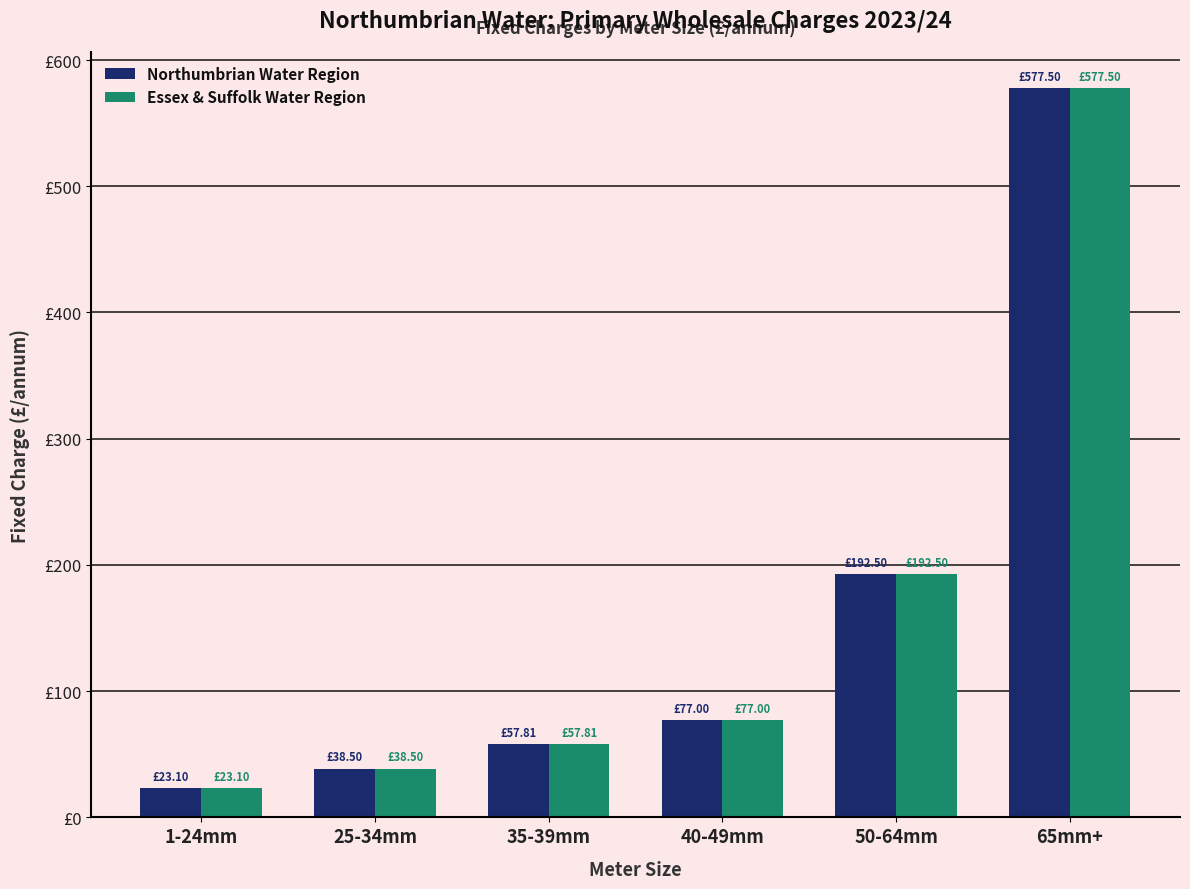

Reading right to left, list all the values displayed in this chart.

Northumbrian Water Region: 577.5	192.5	77.0	57.8	38.5	23.1
Essex & Suffolk Water Region: 577.5	192.5	77.0	57.8	38.5	23.1